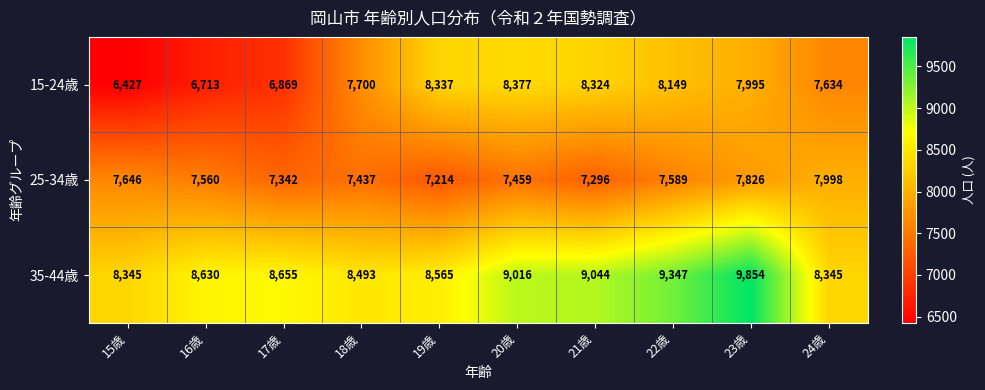

The 15-24歳 series shows 8377 at 20歳. True or false?

True